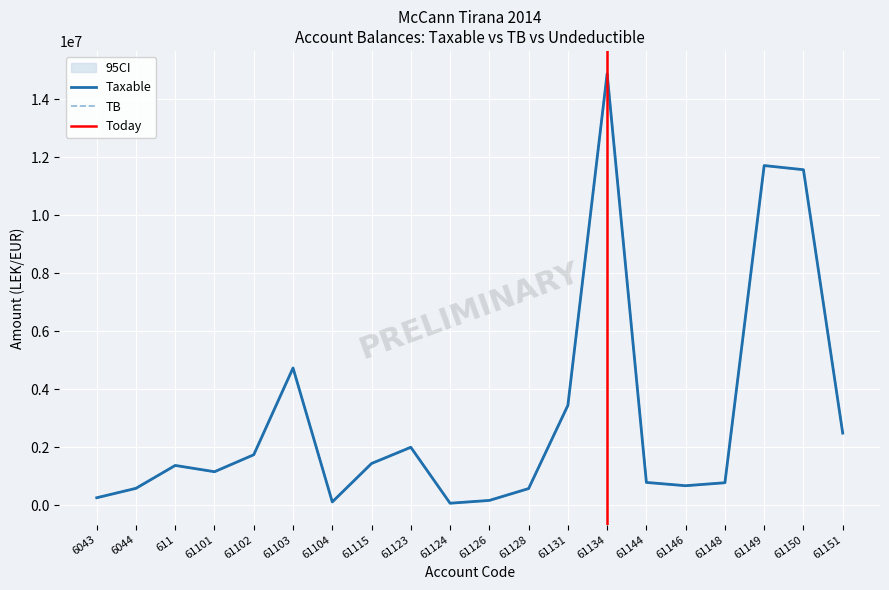

At which category is the sum across all series the highest?

61134